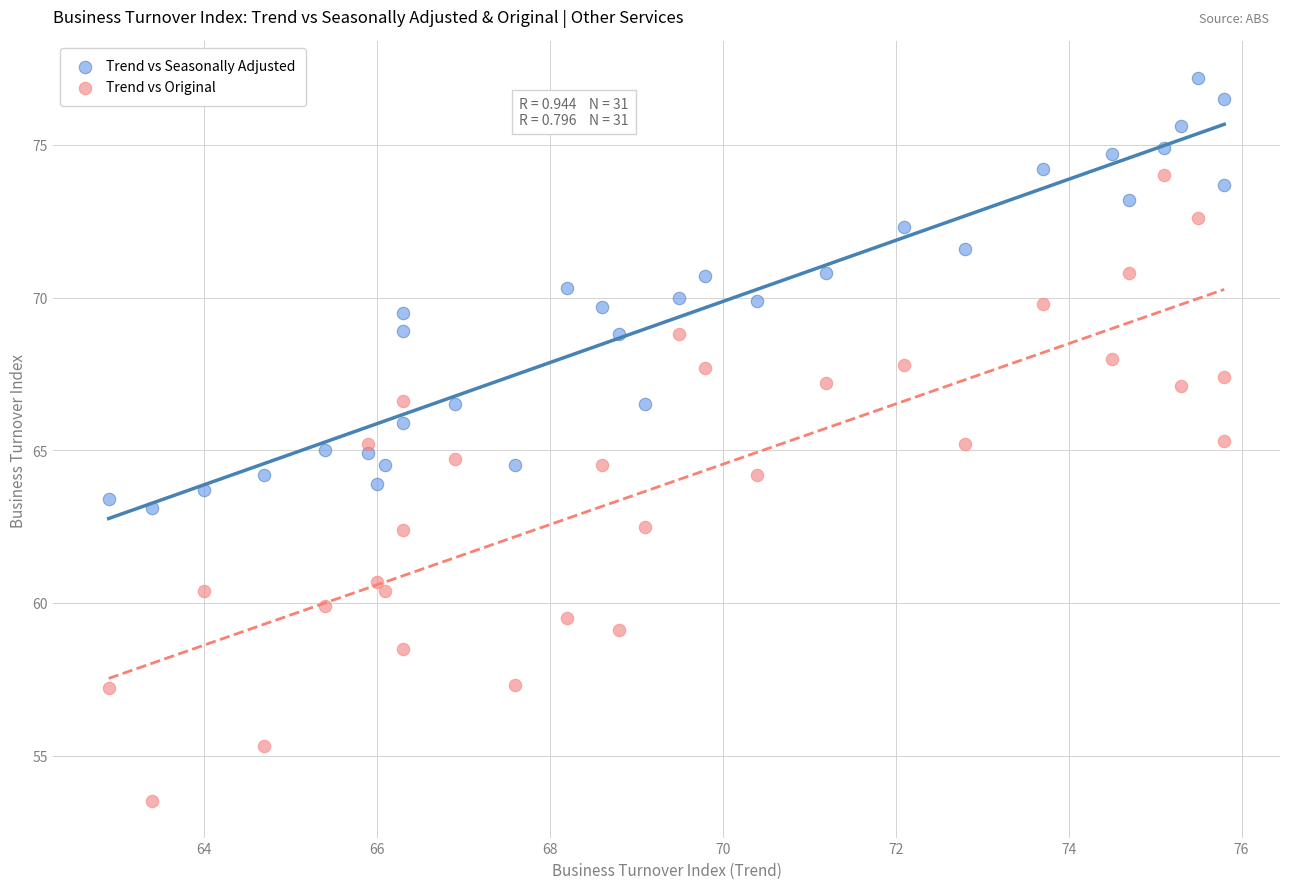

Which series has the widest spread of Y values?

Trend vs Original